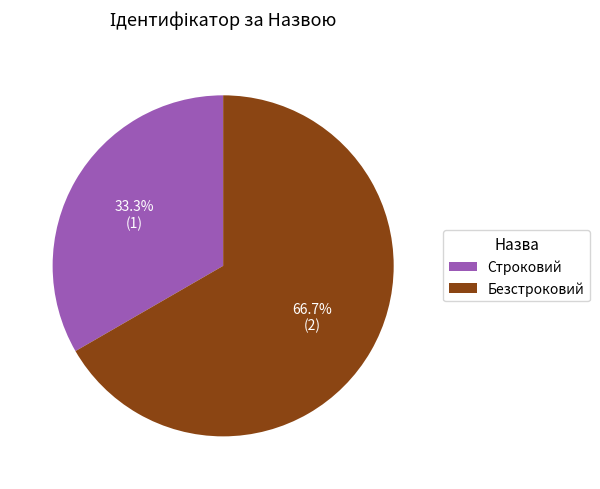

True or false: Строковий accounts for 33% of the total.

True